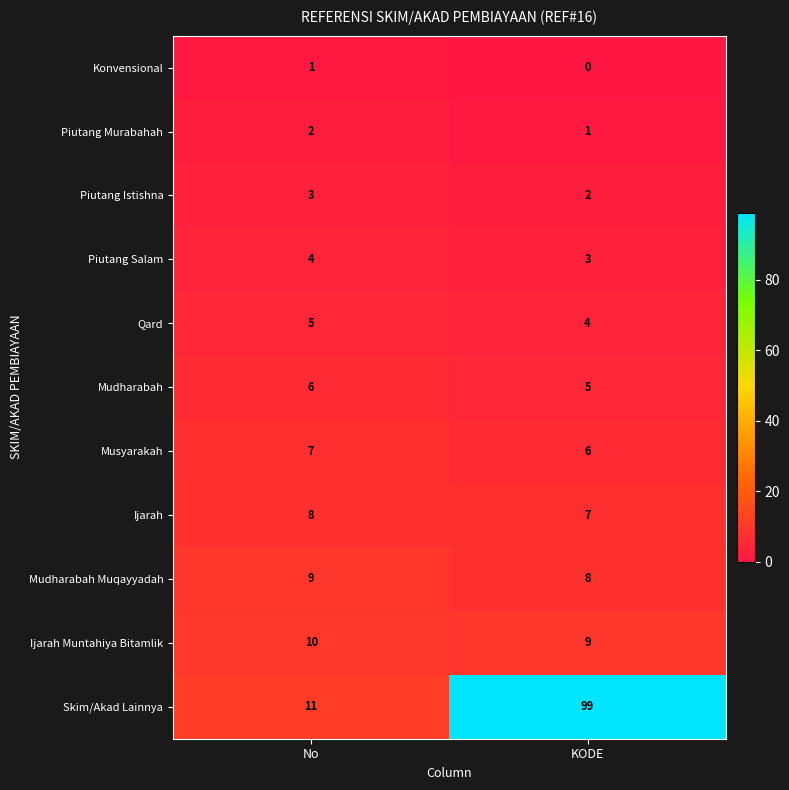

What is the approximate value of Skim/Akad Lainnya at No?

11